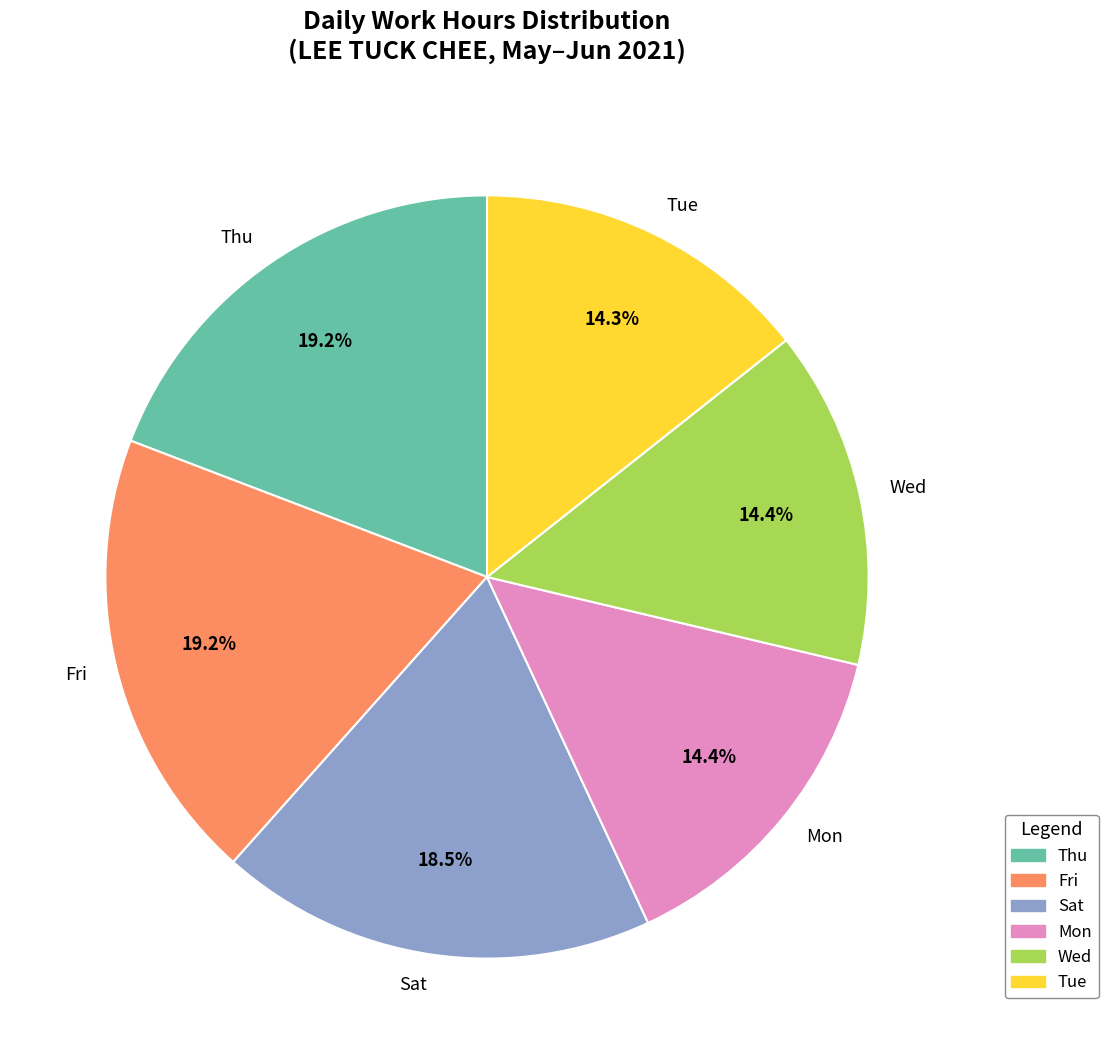

How much of the chart is everything except Thu?

80.8%